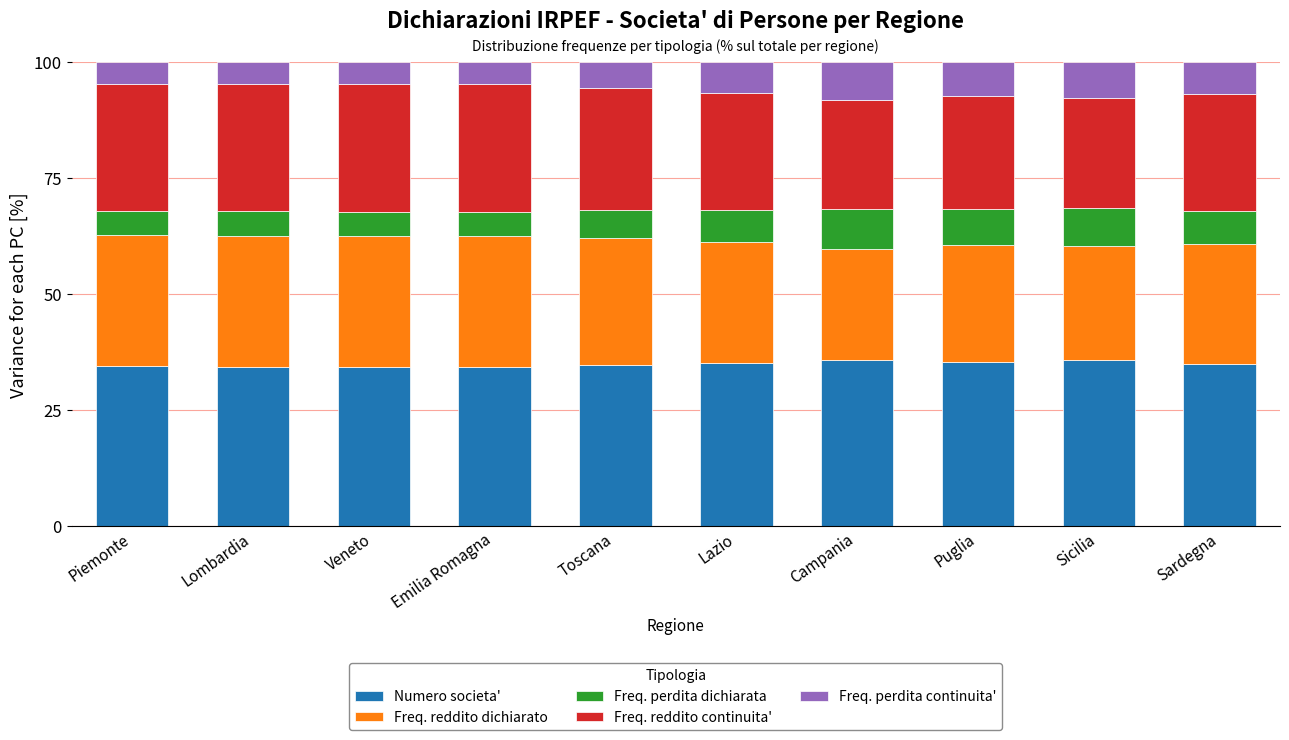

What is the sum of the Numero societa' values at Emilia Romagna and Piemonte?

68.9